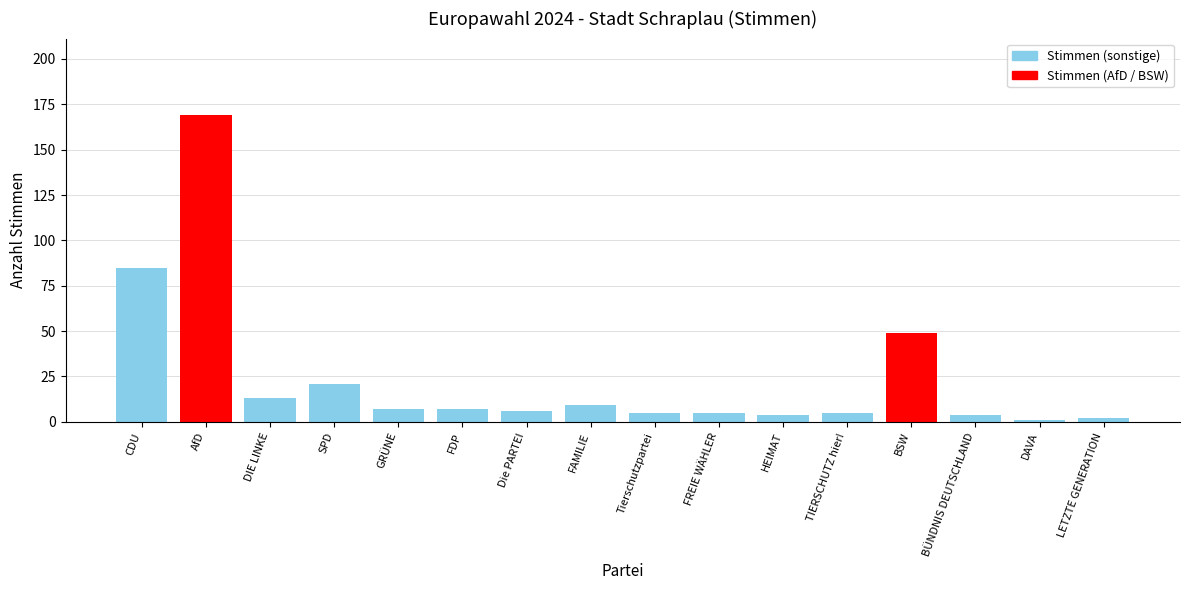

What is the label of the 13th bar from the right?

SPD